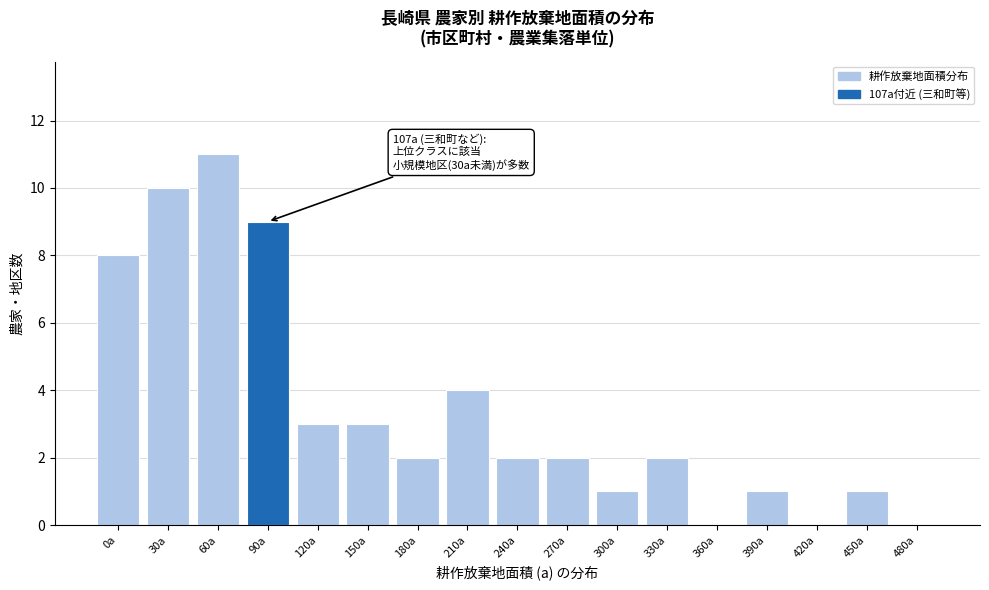

Reading right to left, what are all the values shown in this chart?

480a=0	450a=1	420a=0	390a=1	360a=0	330a=2	300a=1	270a=2	240a=2	210a=4	180a=2	150a=3	120a=3	90a=9	60a=11	30a=10	0a=8